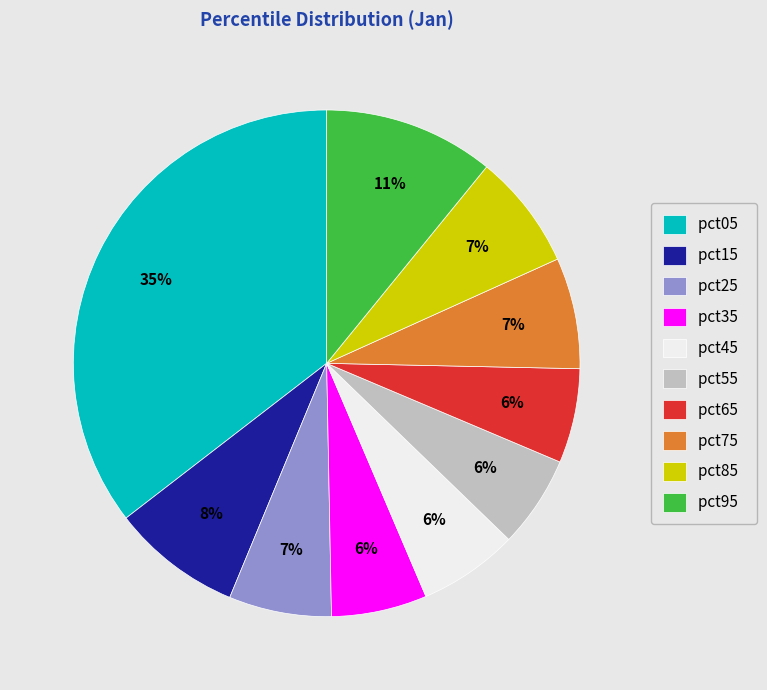

How many slices are in this pie chart?

10